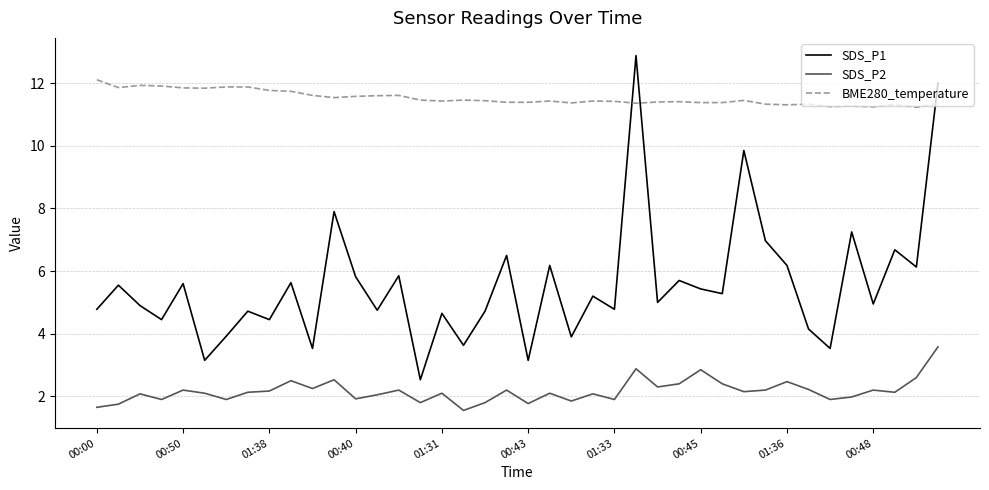

Count the number of data series in this chart.

3